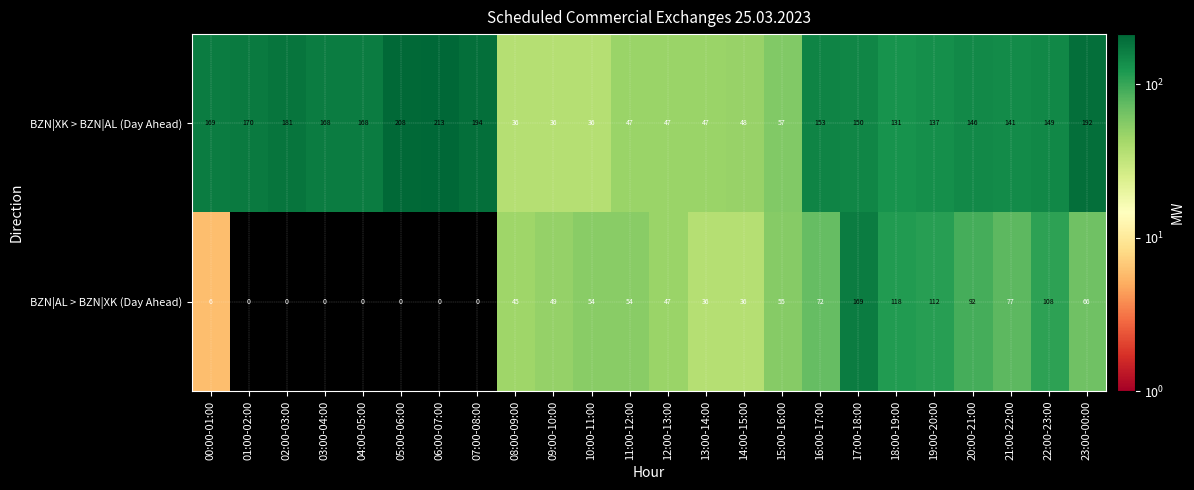

What is the difference between the maximum and minimum values in the BZN|AL > BZN|XK (Day Ahead) series?

169